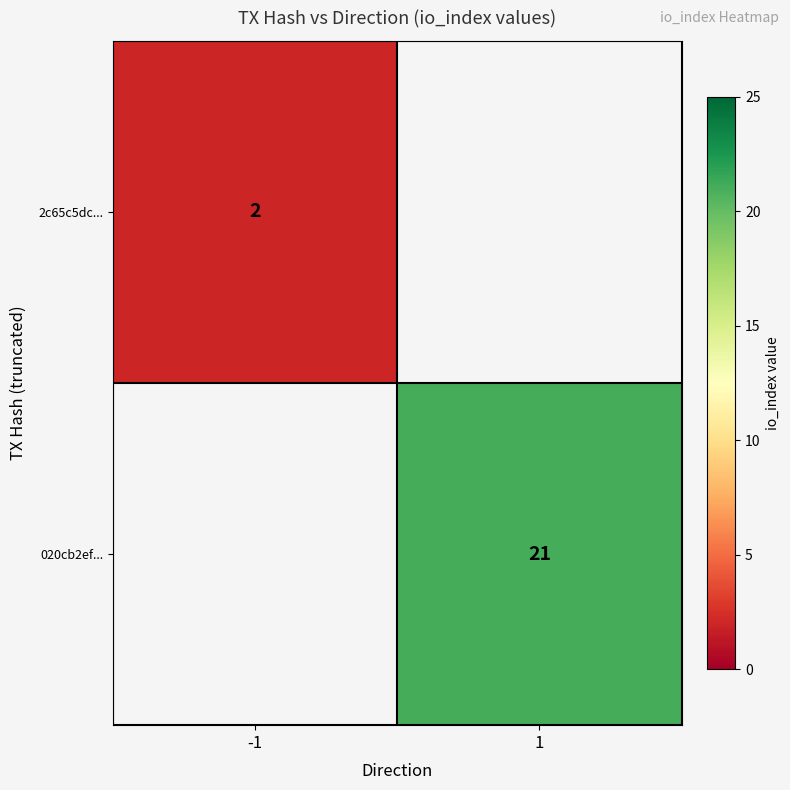

At which category does the chart reach its peak across all series?

1